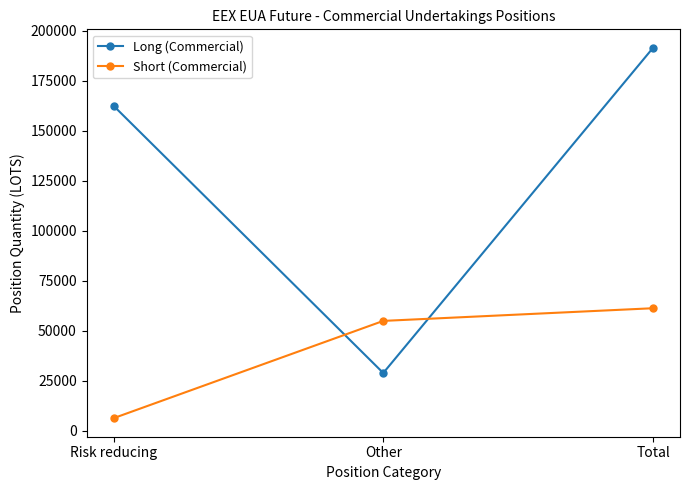

At how many categories does at least one series exceed 31542?

3